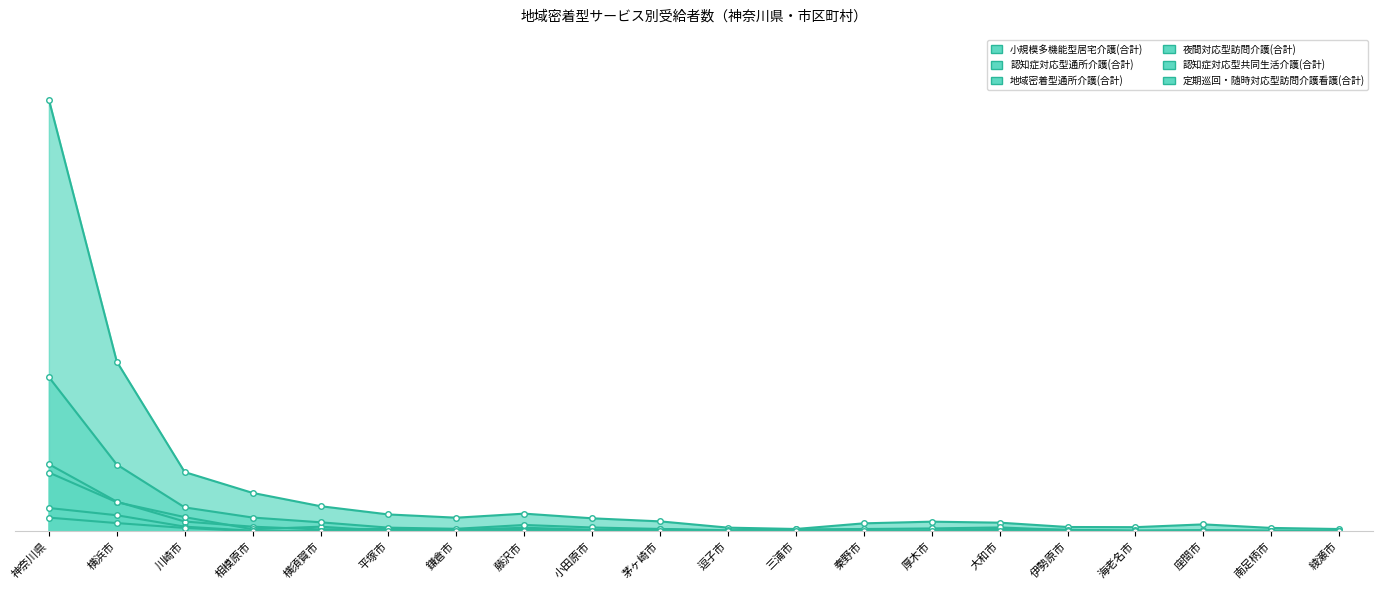

How many interior local peaks does the 定期巡回・随時対応型訪問介護看護(合計) series have?

4